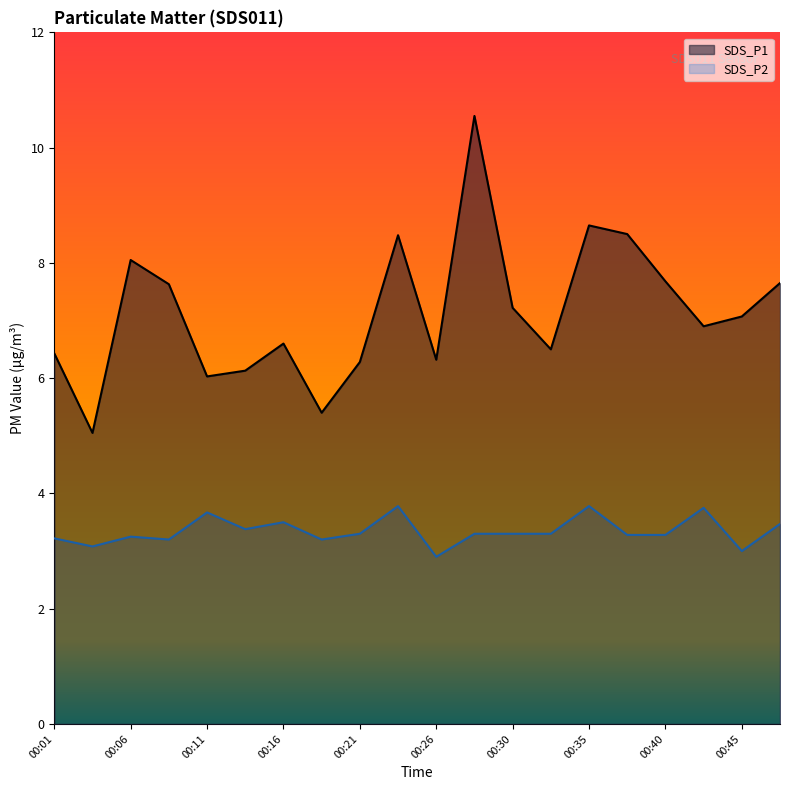

At how many categories does at least one series exceed 5?

20